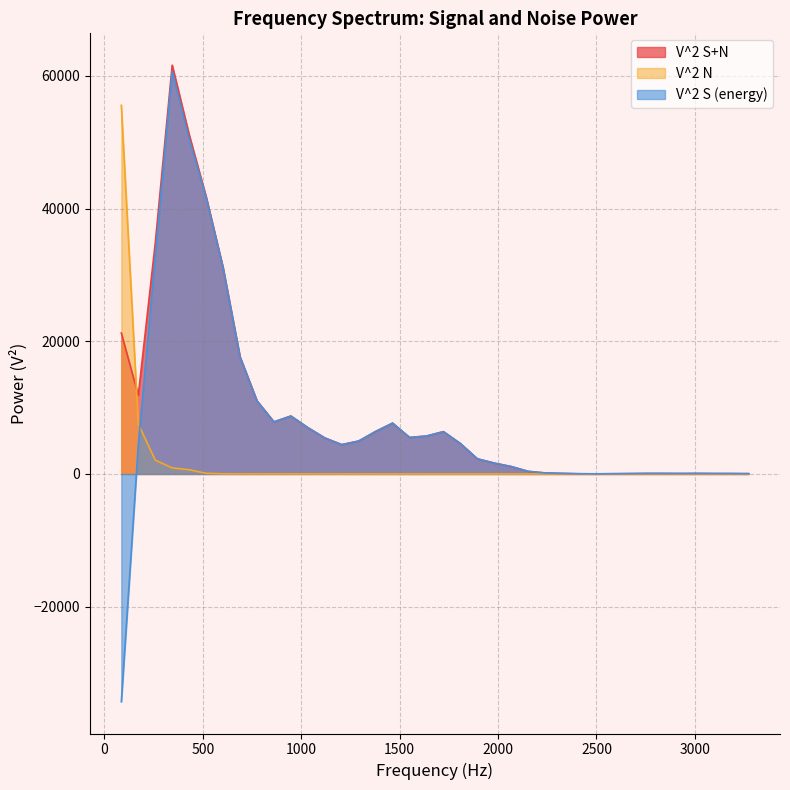

How many lines are shown in the chart?

3